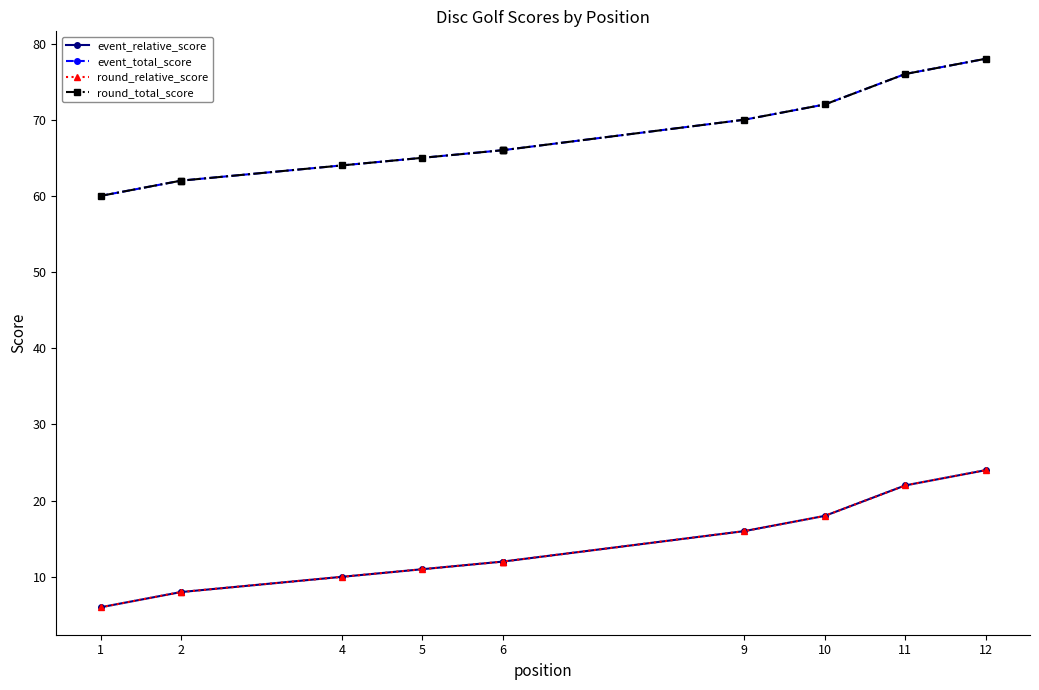

The value of event_total_score at 2 is 83. True or false?

False